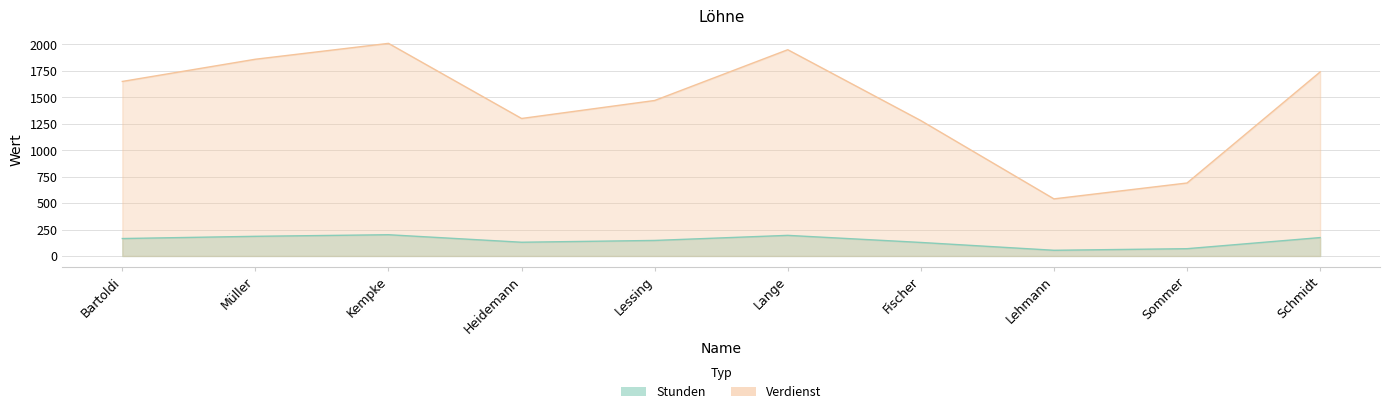

The Stunden series shows 193 at Heidemann. True or false?

False